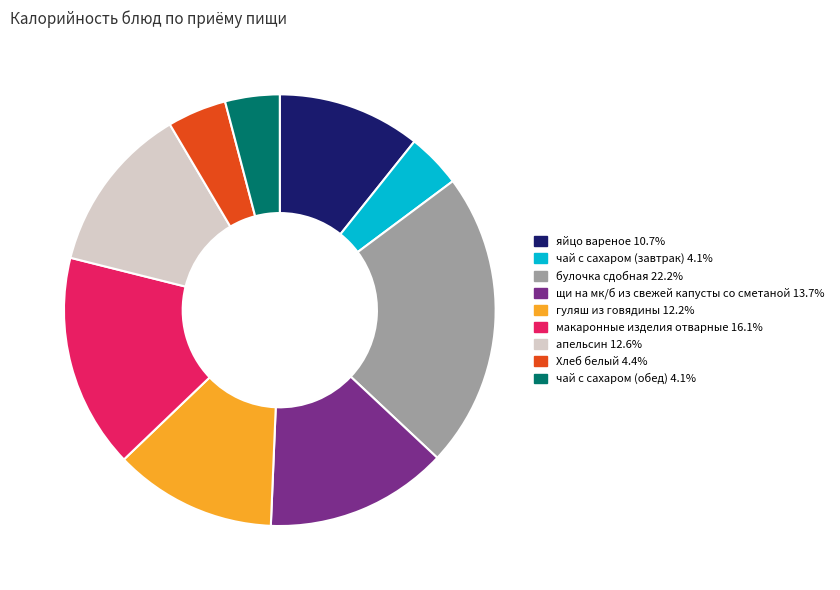

Approximately how many times larger is the value at чай с сахаром (обед) compared to Хлеб белый?

0.9